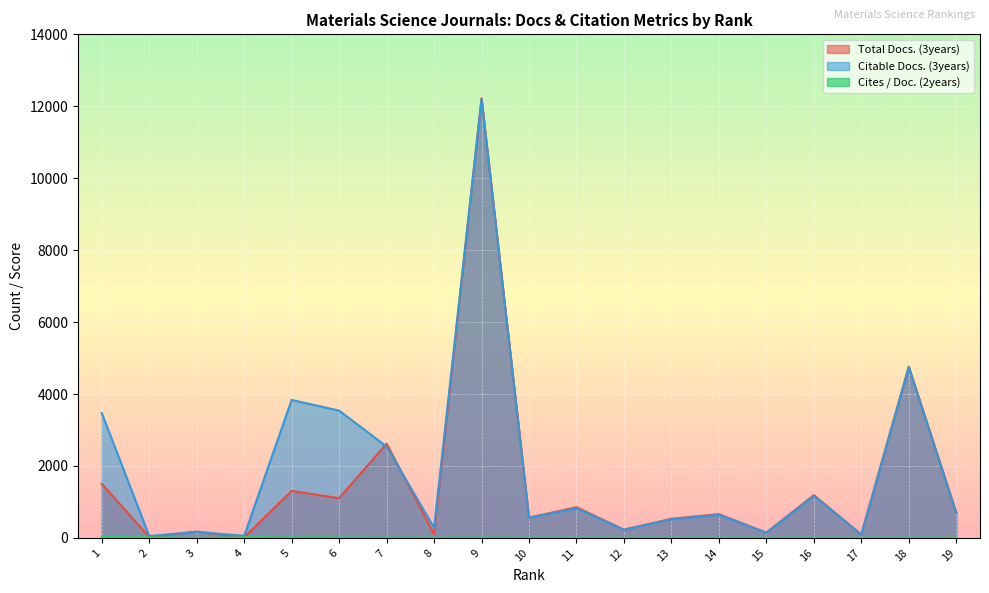

Which category has the lowest value in the Cites / Doc. (2years) series?

3